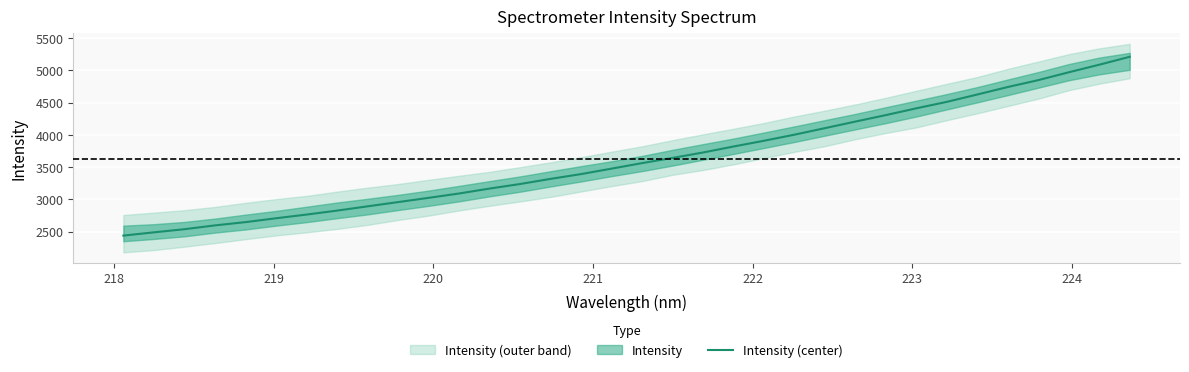

What is the sum of all values?

123269.6